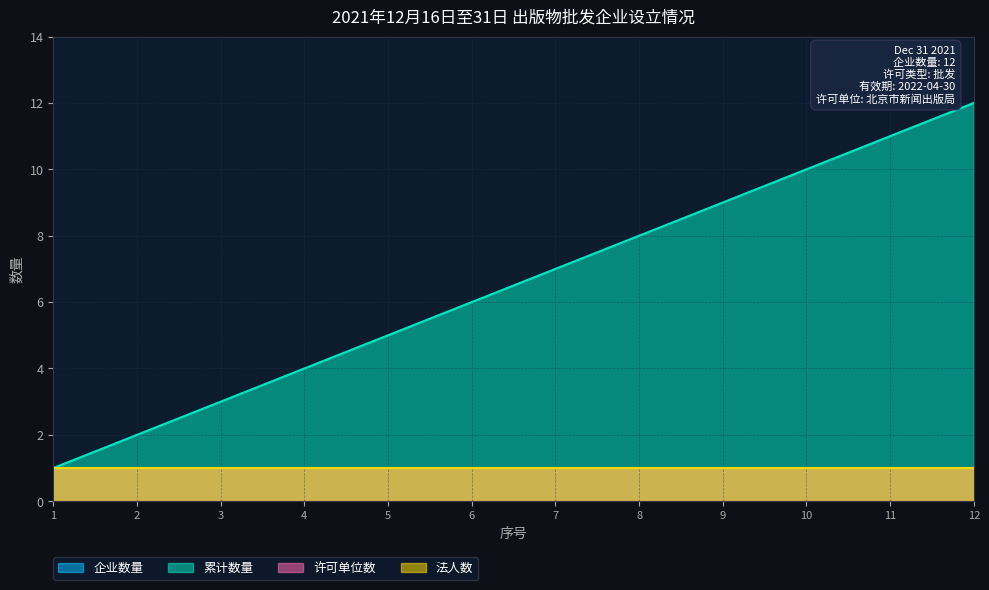

True or false: 企业数量 and 许可单位数 cross at least once.

False